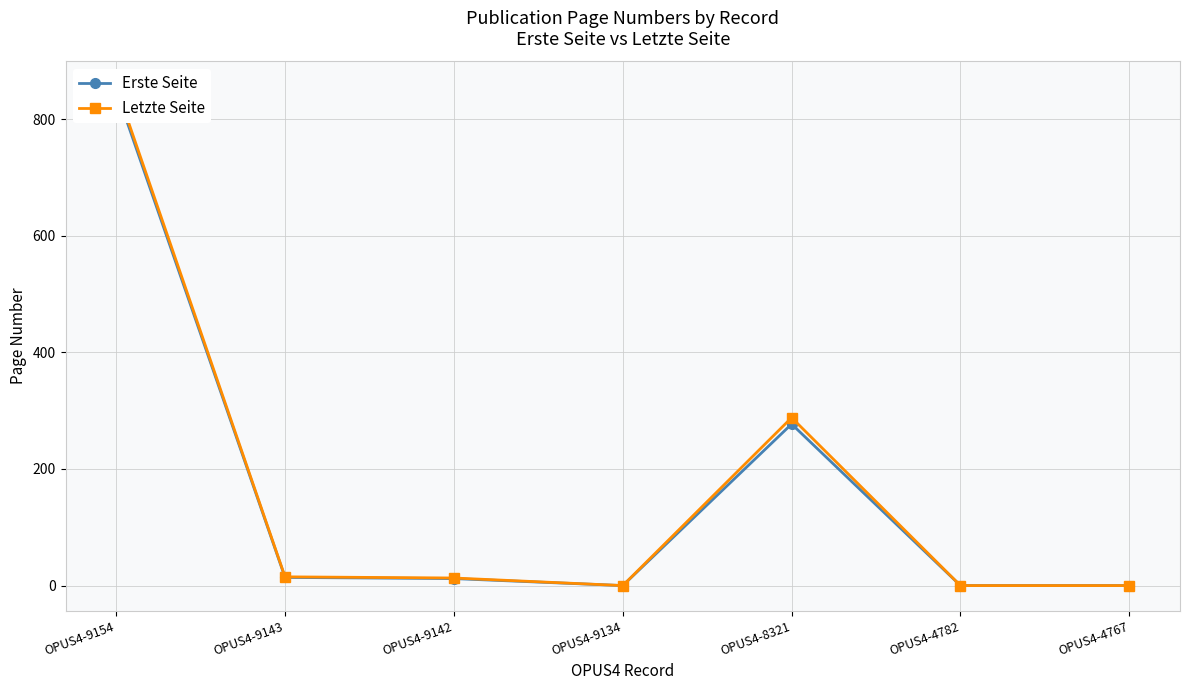

Which series has the largest range (max minus min)?

Letzte Seite